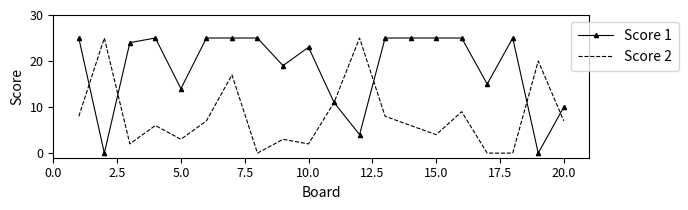

Which series has the largest total across all categories?

Score 1